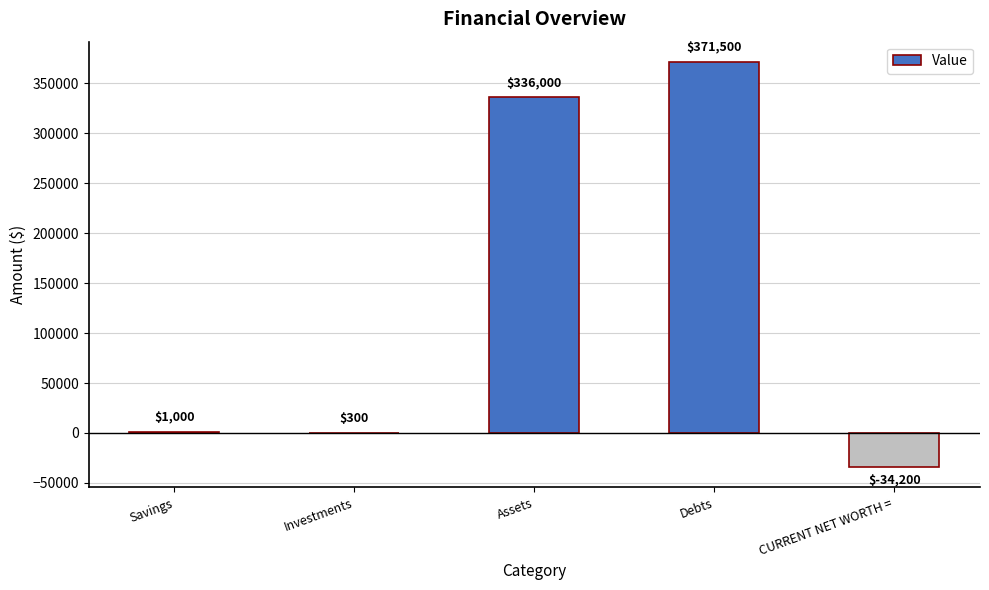

Which label corresponds to the largest value in the chart?

Debts